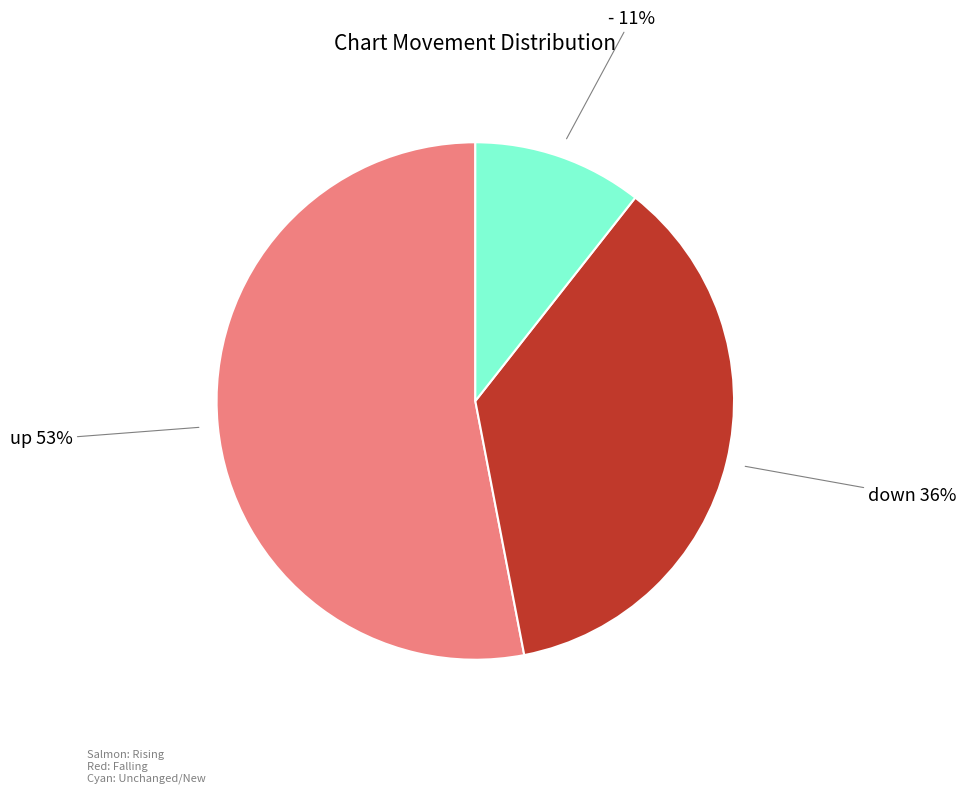

The down slice represents 36% of the pie. True or false?

True